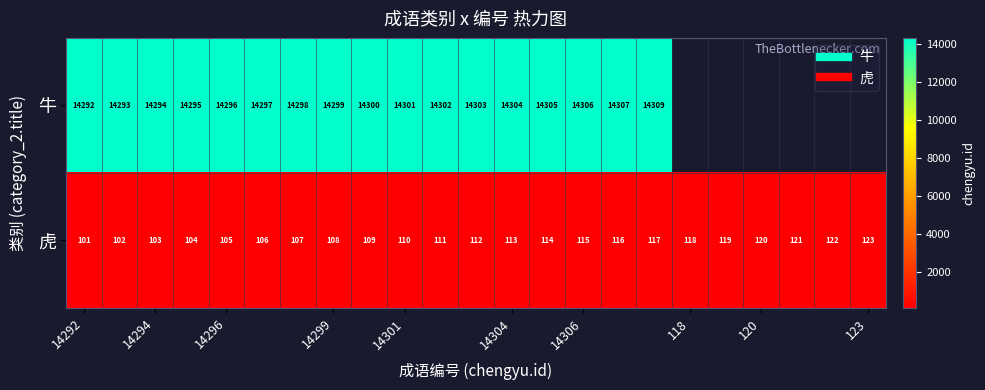

What is the average value of the 虎 series?

112.0